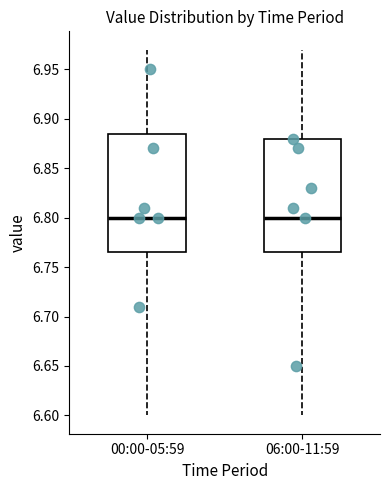

Reading left to right, read every box against the y-axis: the position of its median line, the range the box covers, and the ends of its whiskers. The values are not printed on the chart, so give them approximately, as read against the axis.

00:00-05:59: median 6.800, box 6.765 to 6.885, whiskers 6.600 to 6.970
06:00-11:59: median 6.800, box 6.765 to 6.880, whiskers 6.600 to 6.970